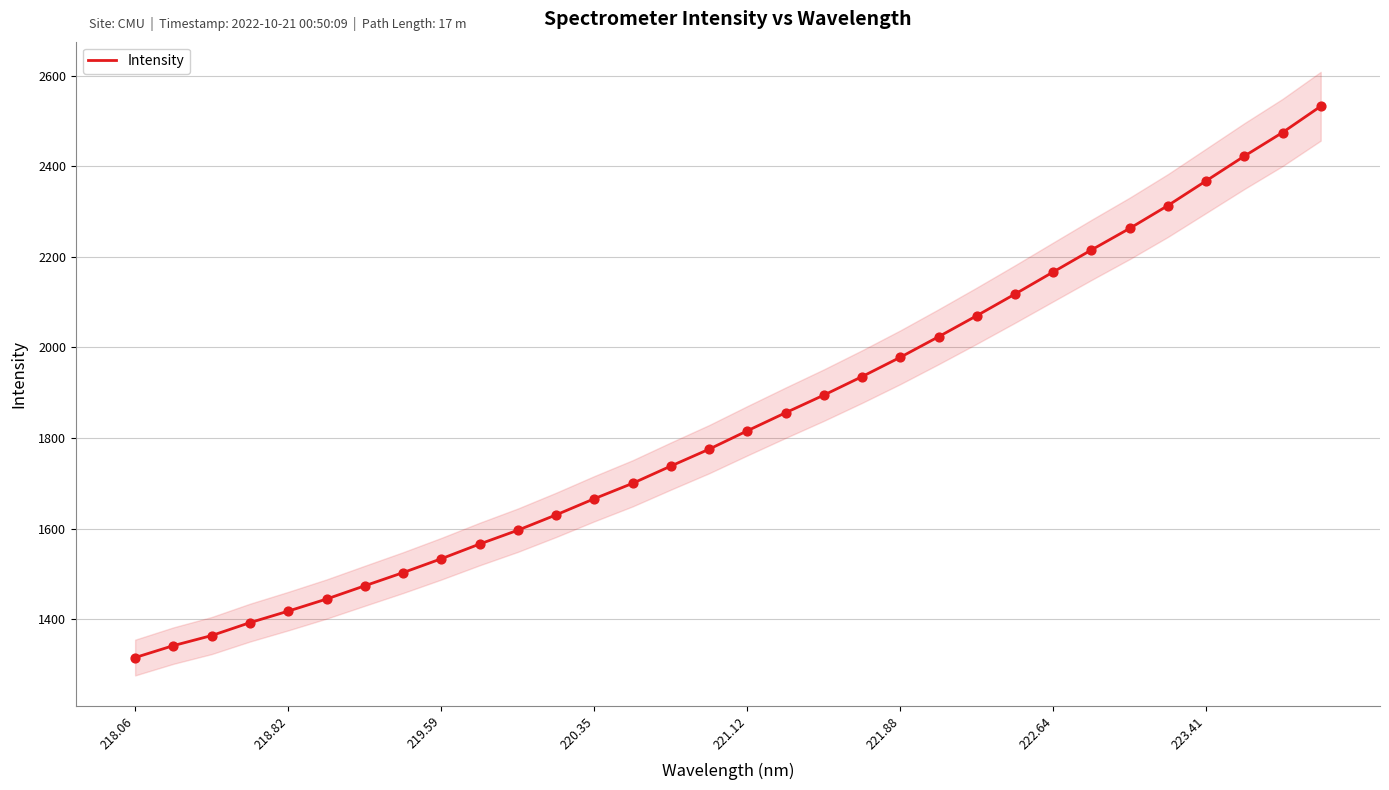

What is the lowest value of the Intensity series?

1315.3